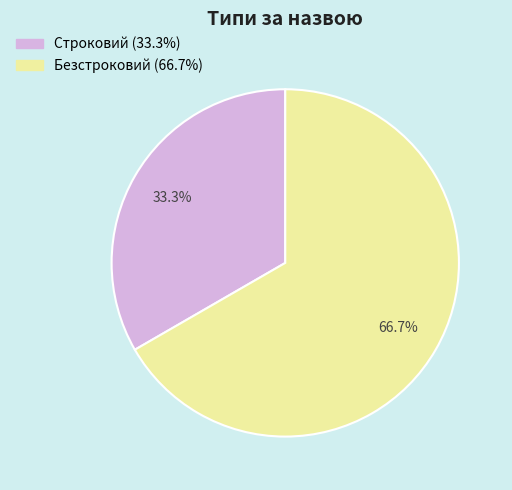

What is the largest slice in the pie chart?

Безстроковий